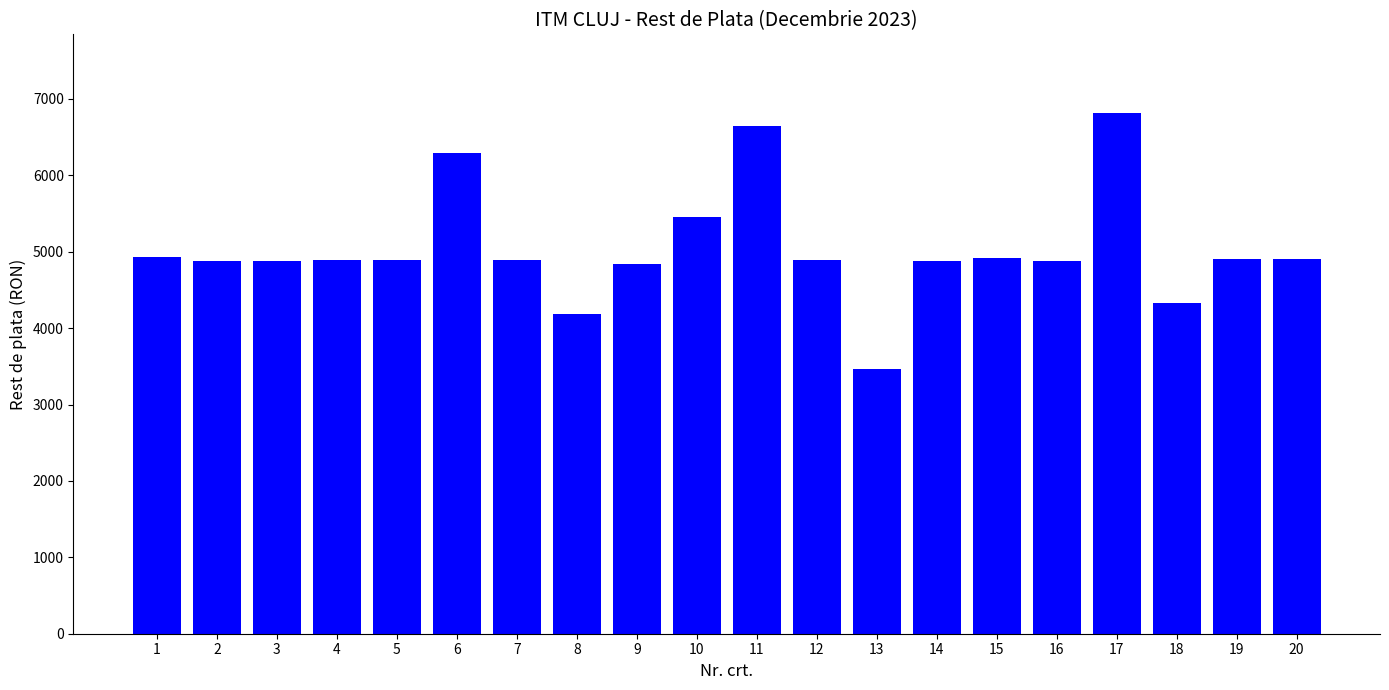

Which label corresponds to the largest value in the chart?

17